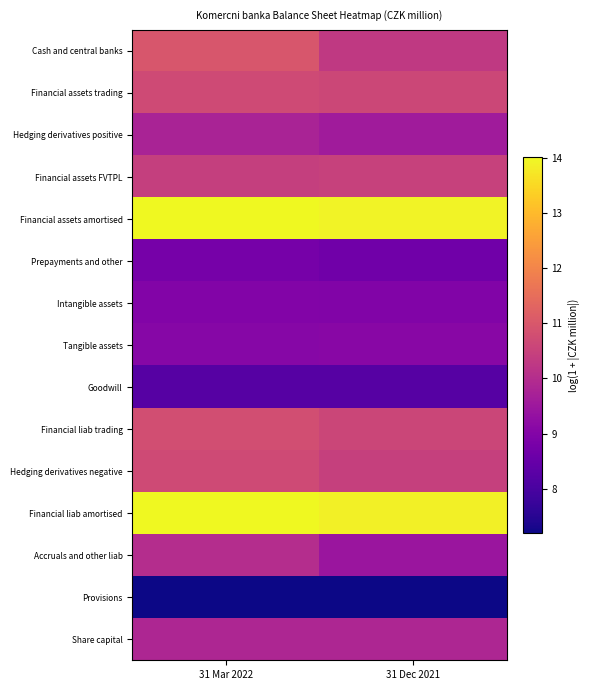

Which series has the widest spread of values?

Cash and central banks